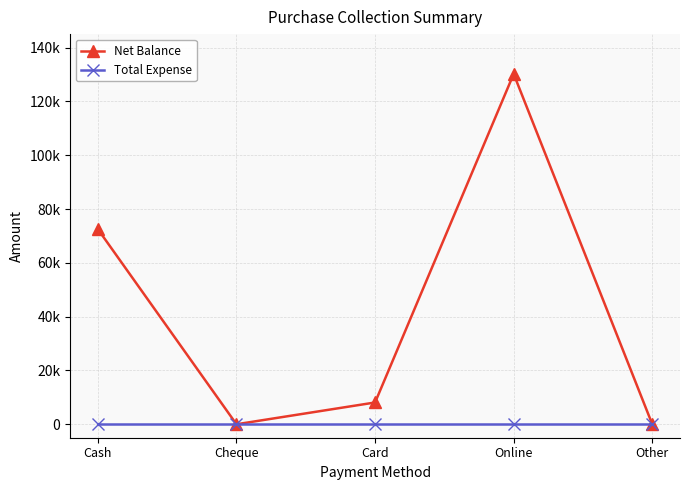

Which series changed the most between Card and Online?

Net Balance